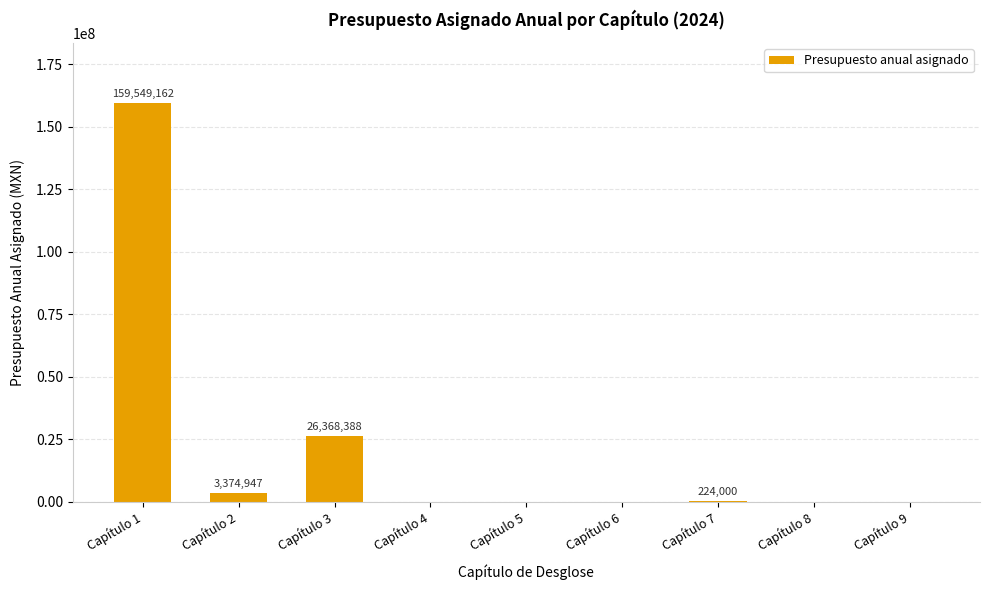

What is the sum of all values?

189516497